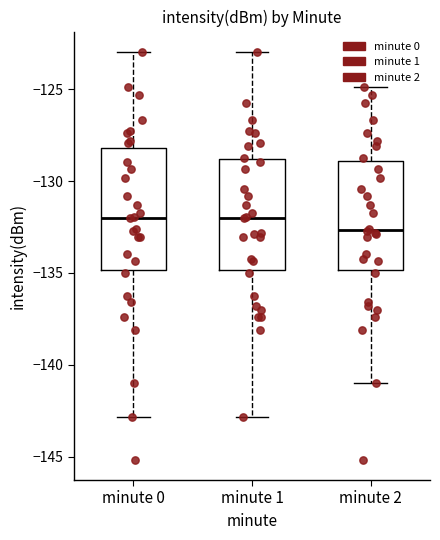

Reading left to right, transcribe this box plot: for each box, give where its median line is, the range the box spans, and where its two whiskers end, as read against the y-axis. The values are not printed on the chart, so give them approximately, as read against the axis.

minute 0: median -132.0, box -135.0 to -128.0, whiskers -143.0 to -123.0
minute 1: median -132.0, box -135.0 to -129.0, whiskers -143.0 to -123.0
minute 2: median -132.5, box -135.0 to -129.0, whiskers -141.0 to -125.0